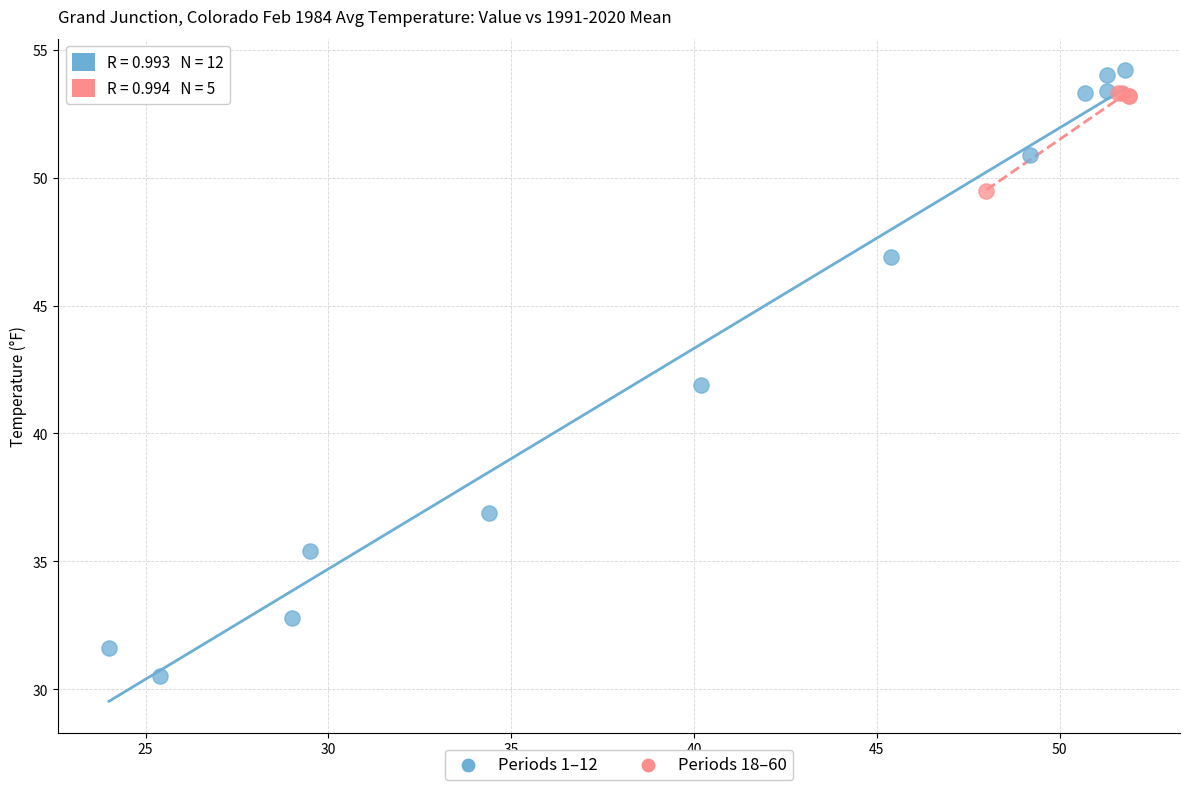

Which series has the widest spread of Y values?

Periods 1–12